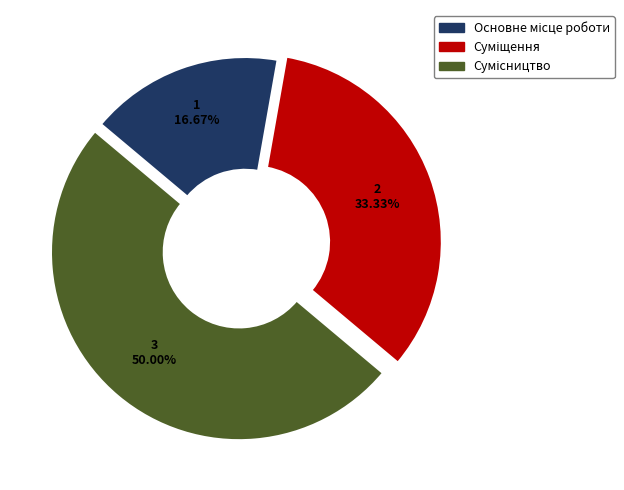

How many segments does this pie chart have?

3